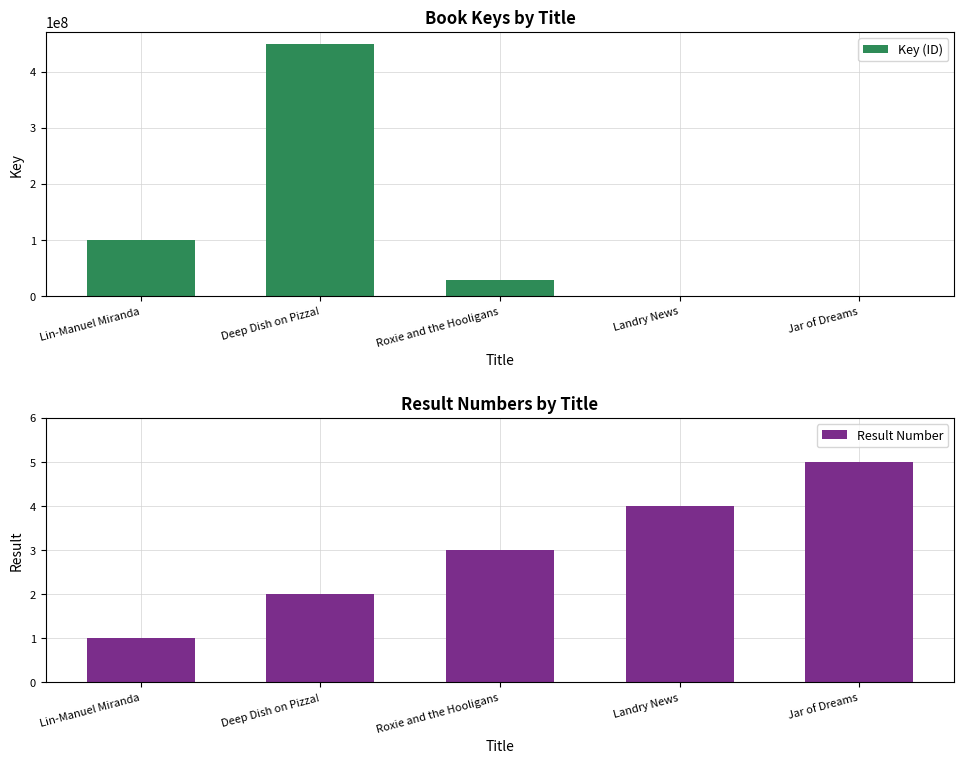

What is the minimum value for Key (ID)?

6285